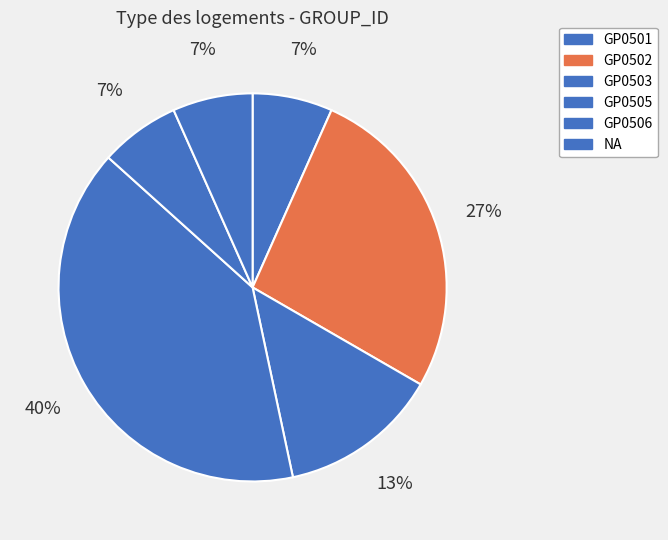

To the nearest percent, what is the difference between the largest and smallest slice percentages?

33%